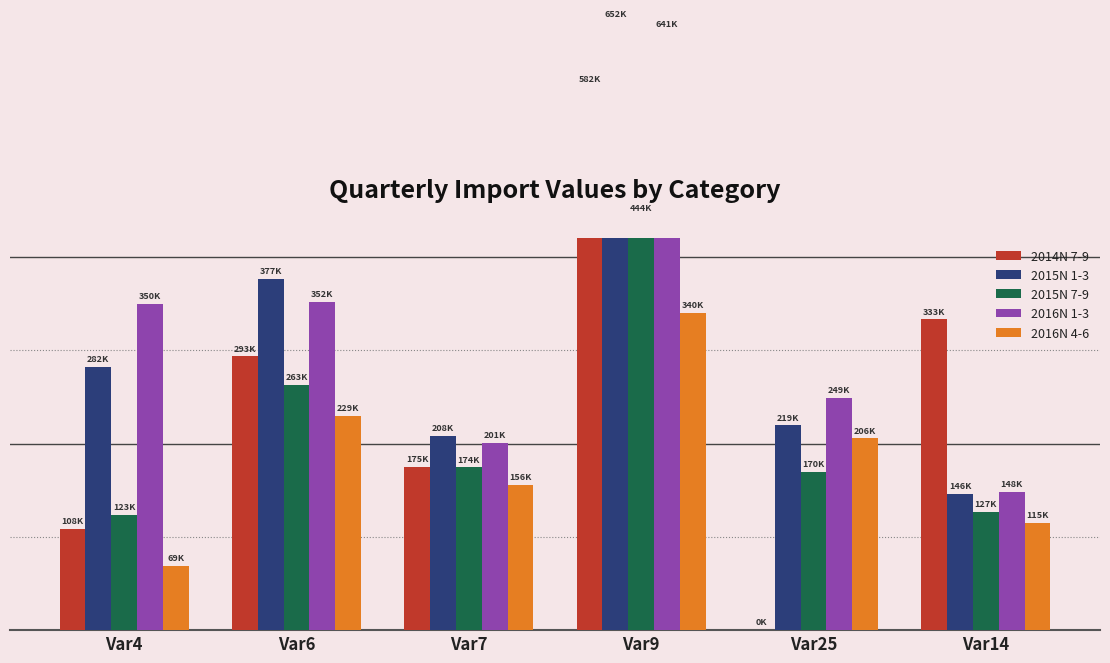

What is the difference between the maximum and minimum values in the 2014N 7-9 series?

582223